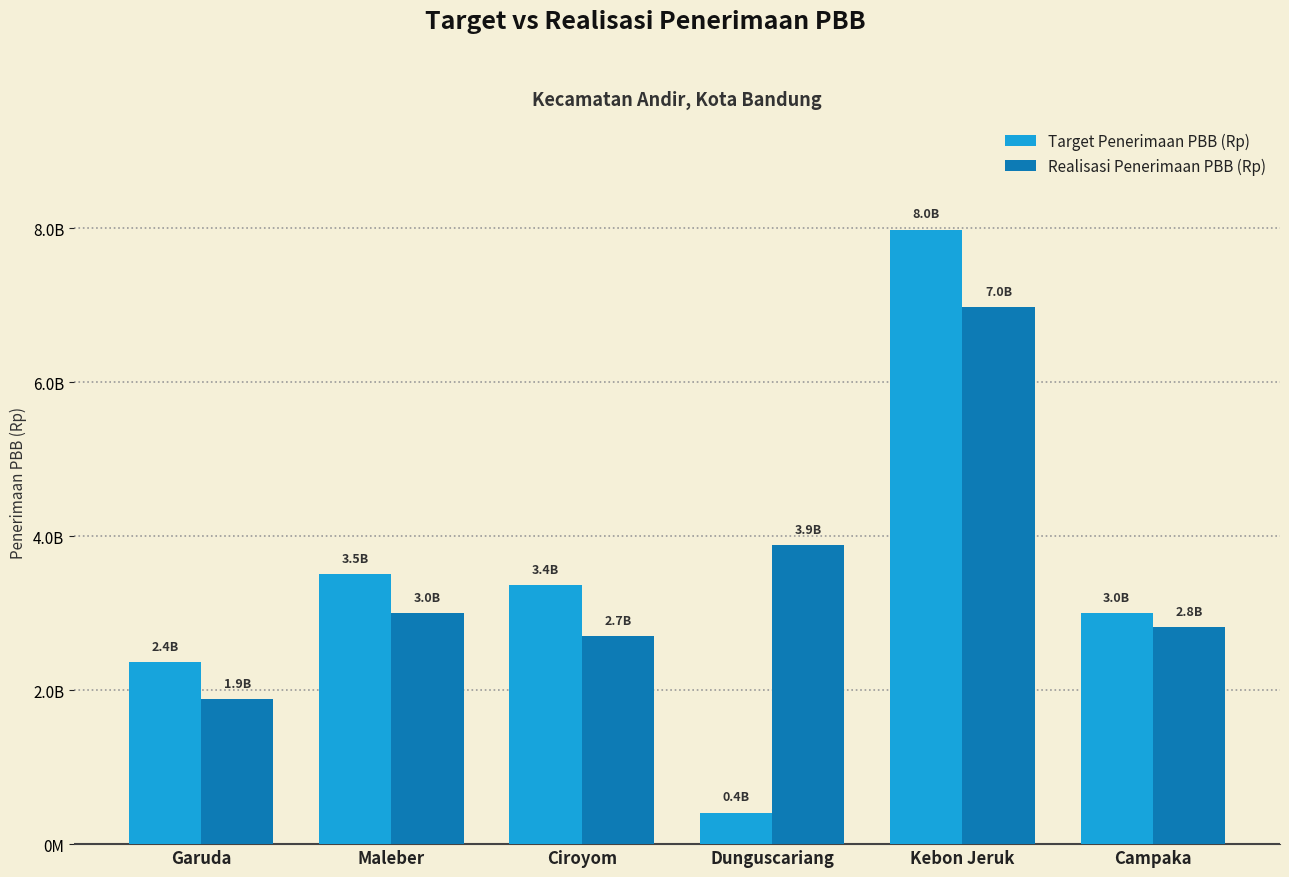

Reading right to left, what are all the values shown in this chart?

Target Penerimaan PBB (Rp): 2996885313	7985506299	408265373	3362809035	3504828078	2364451953
Realisasi Penerimaan PBB (Rp): 2819020613	6980395896	3887251221	2703439427	3000053117	1885661220